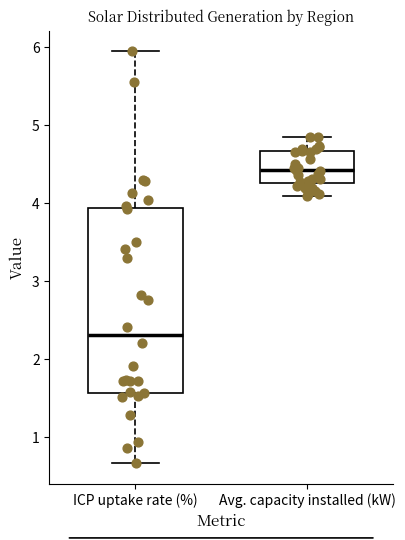

Which box has the lowest median line?

ICP uptake rate (%)